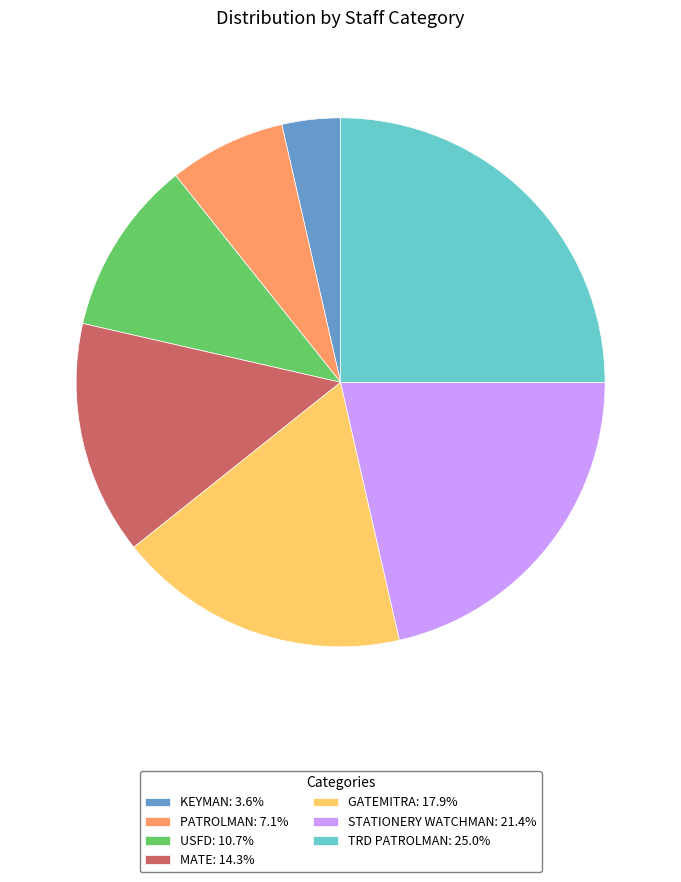

The STATIONERY WATCHMAN slice represents 11% of the pie. True or false?

False